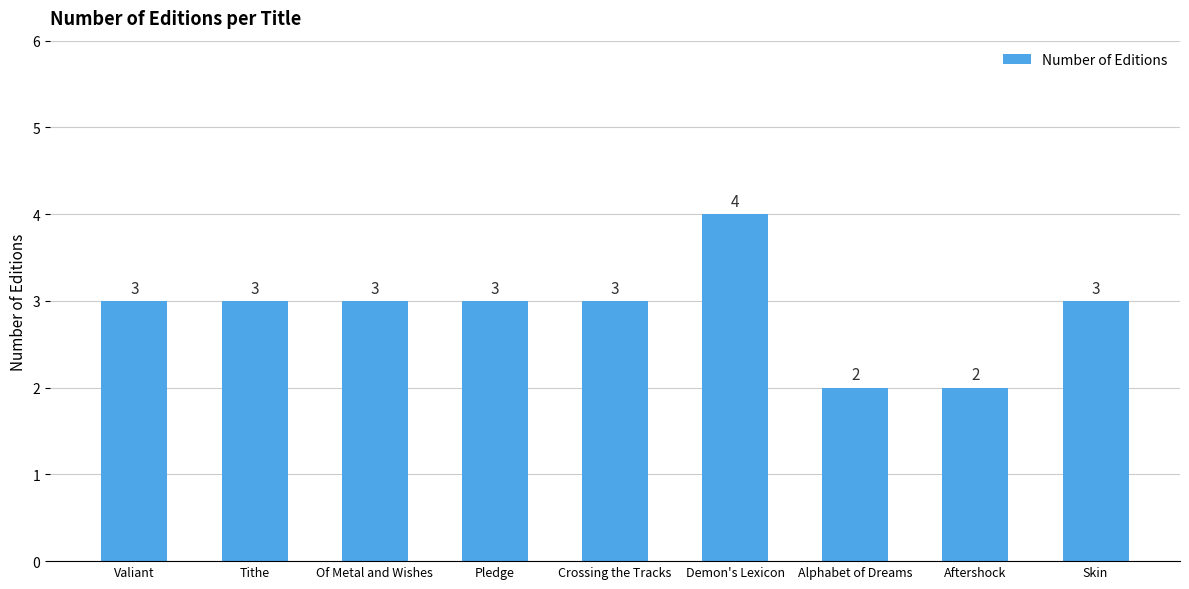

True or false: the data shows 3 at Of Metal and Wishes.

True